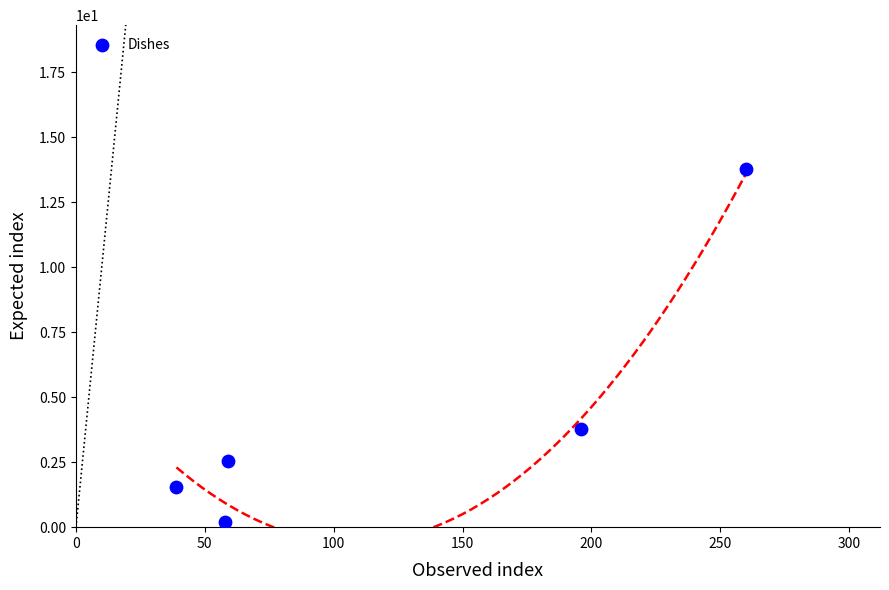

What is the average Y value?

4.4